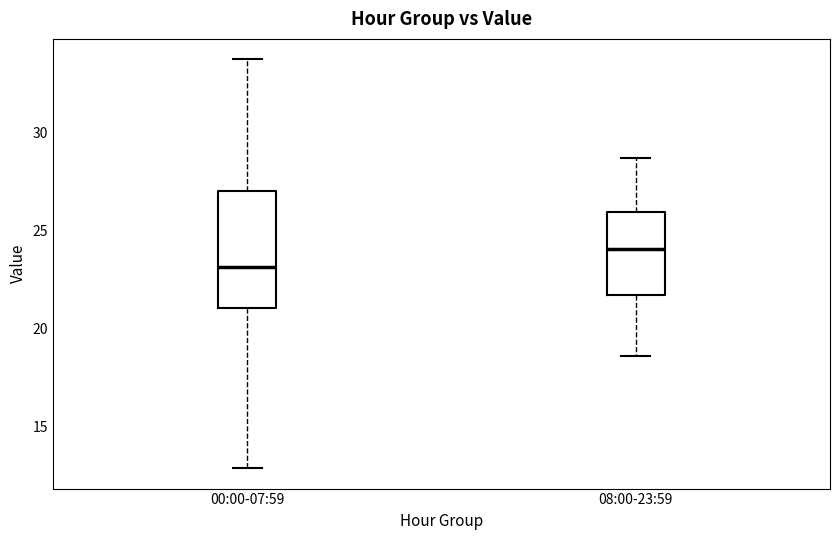

Reading left to right, transcribe this box plot: for each box, give where its median line is, the range the box spans, and where its two whiskers end, as read against the y-axis. The values are not printed on the chart, so give them approximately, as read against the axis.

00:00-07:59: median 23.0, box 21.0 to 27.0, whiskers 13.0 to 33.5
08:00-23:59: median 24.0, box 21.5 to 26.0, whiskers 18.5 to 28.5